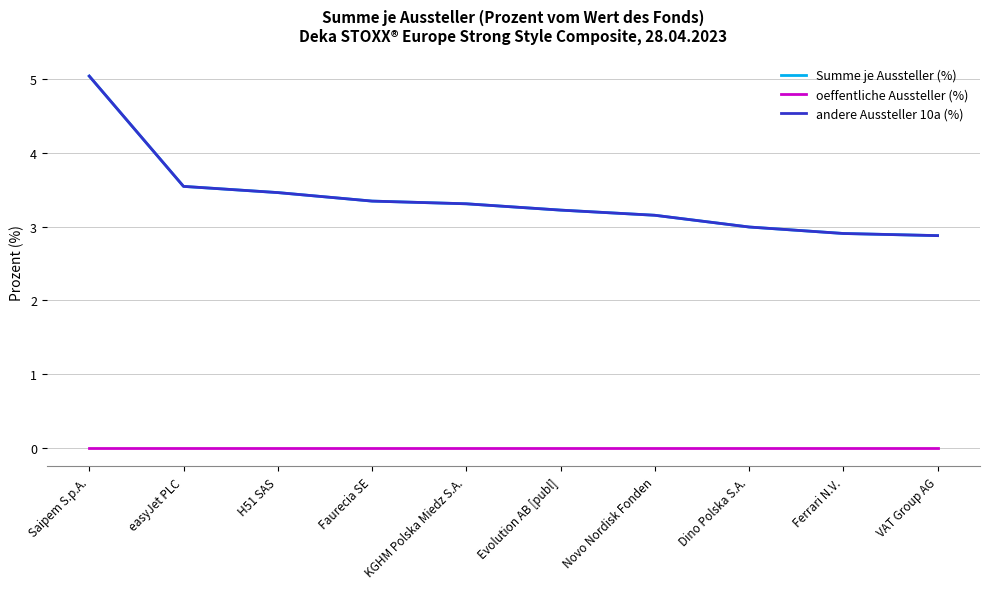

Is the value of andere Aussteller 10a (%) at H51 SAS greater than the value of Summe je Aussteller (%) at Faurecia SE?

Yes